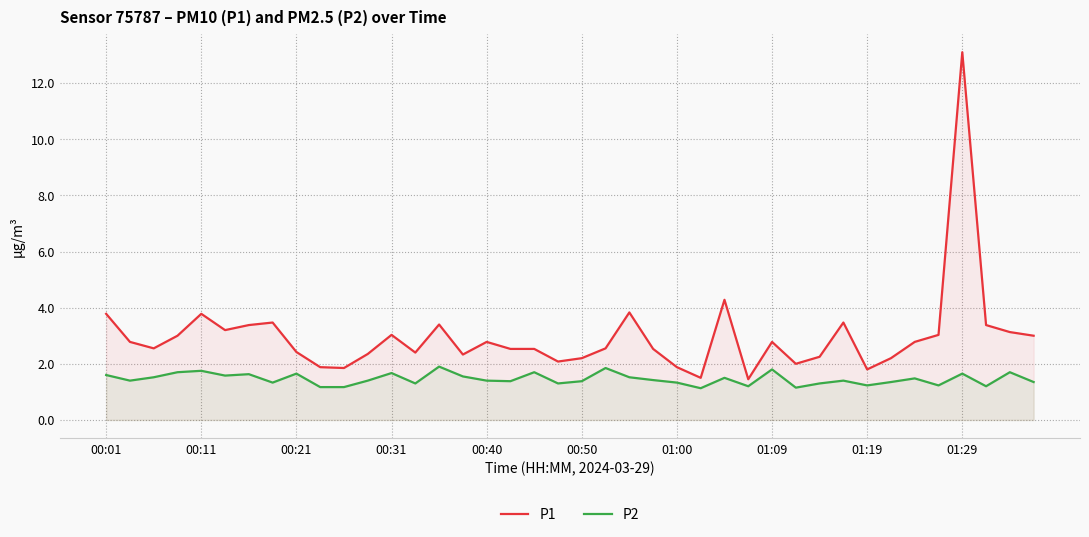

The P1 series shows 3.3 at 30. True or false?

False